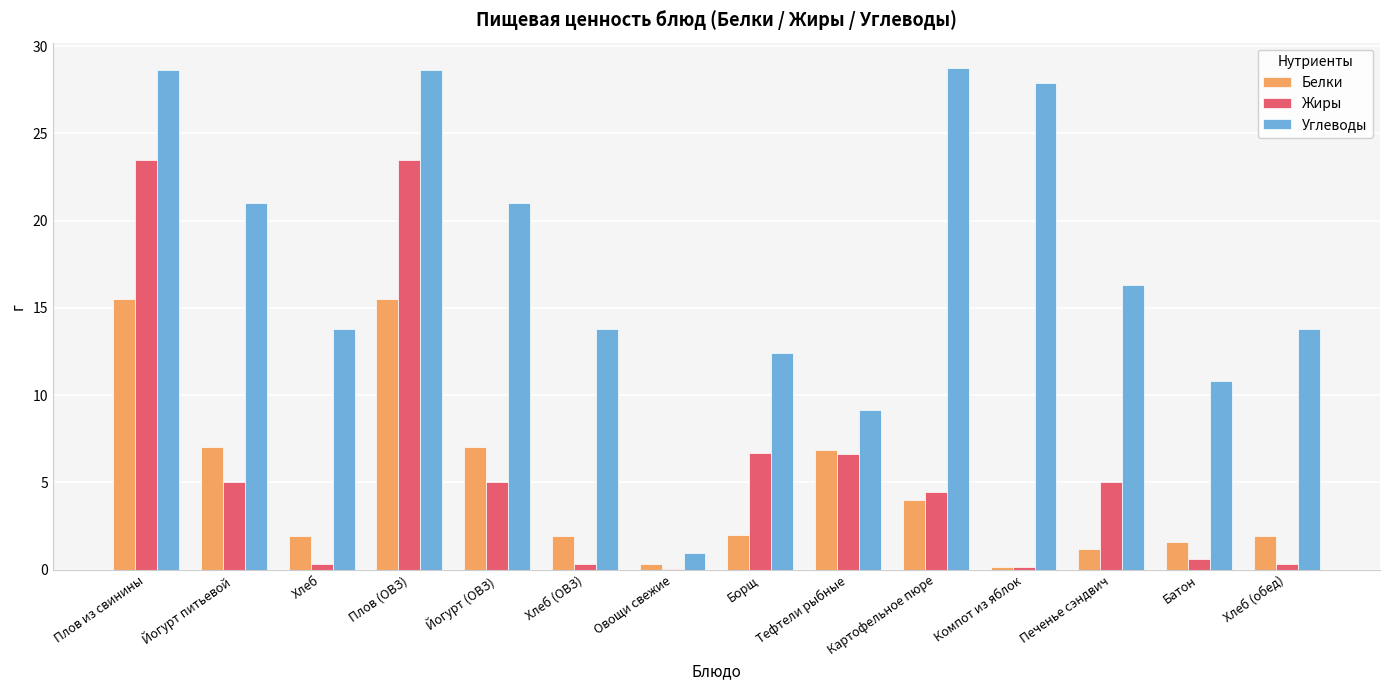

Count the number of data series in this chart.

3